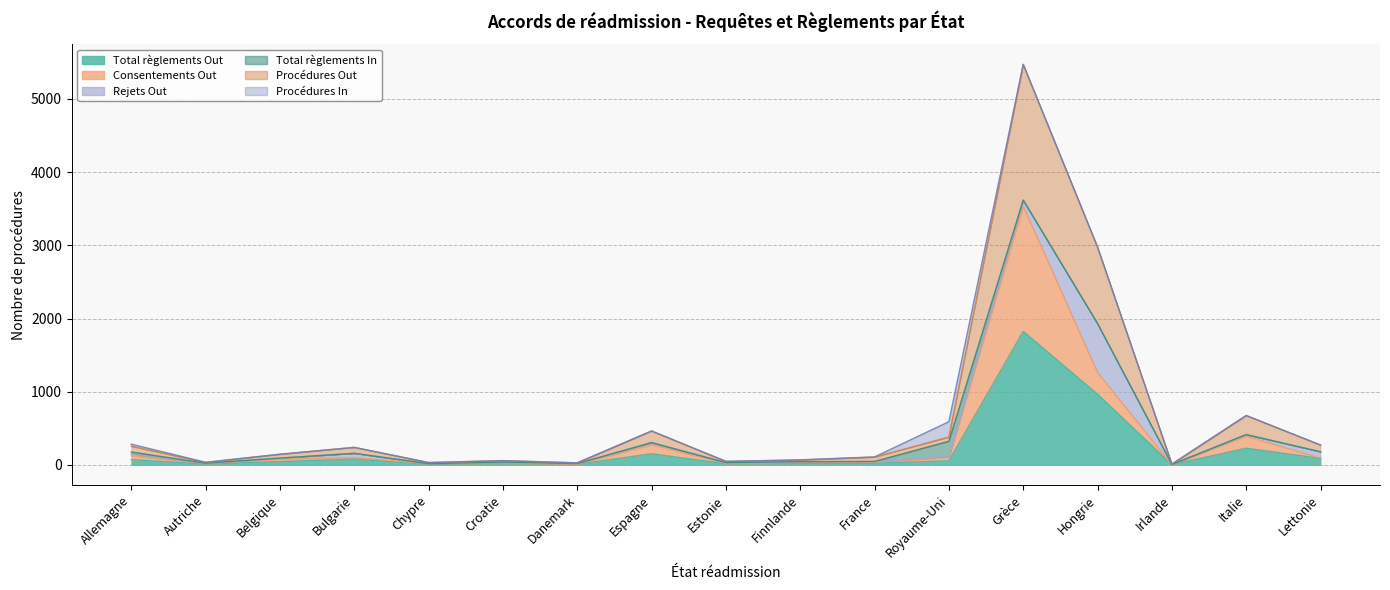

The Procédures Out series shows 92 at Belgique. True or false?

True